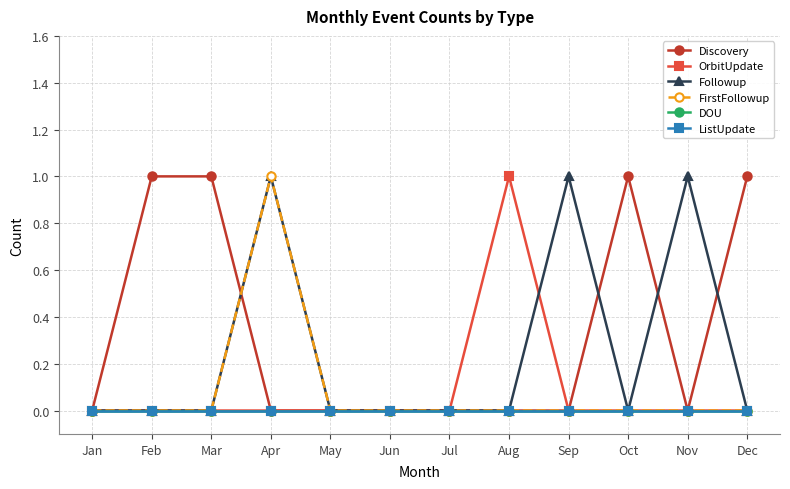

True or false: OrbitUpdate has a value of -1 at May.

False